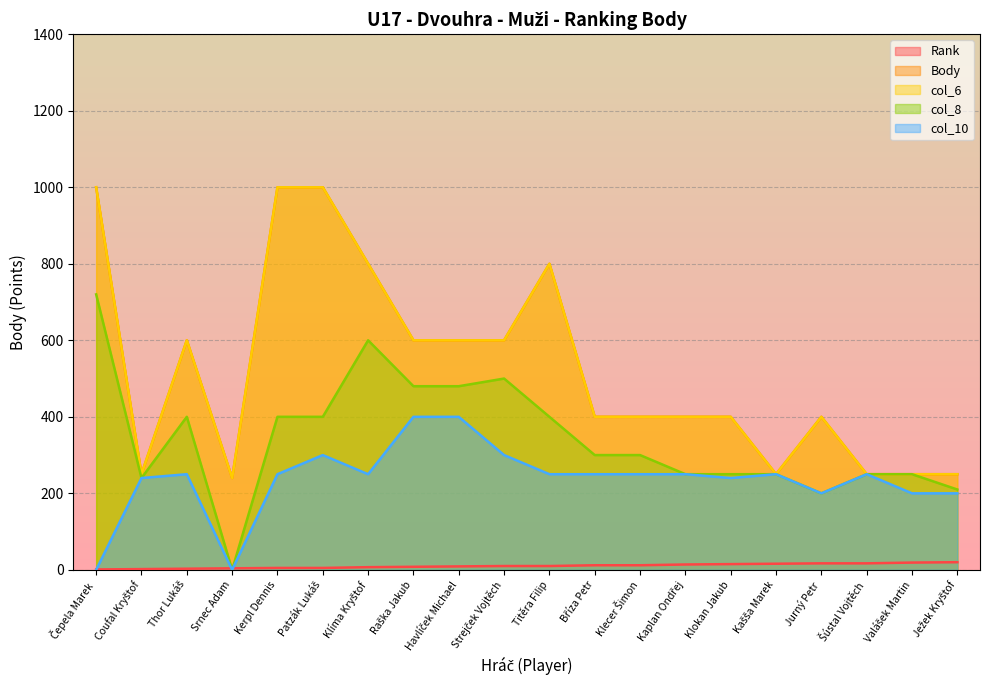

True or false: col_10 has a value of 409 at Kašša Marek.

False